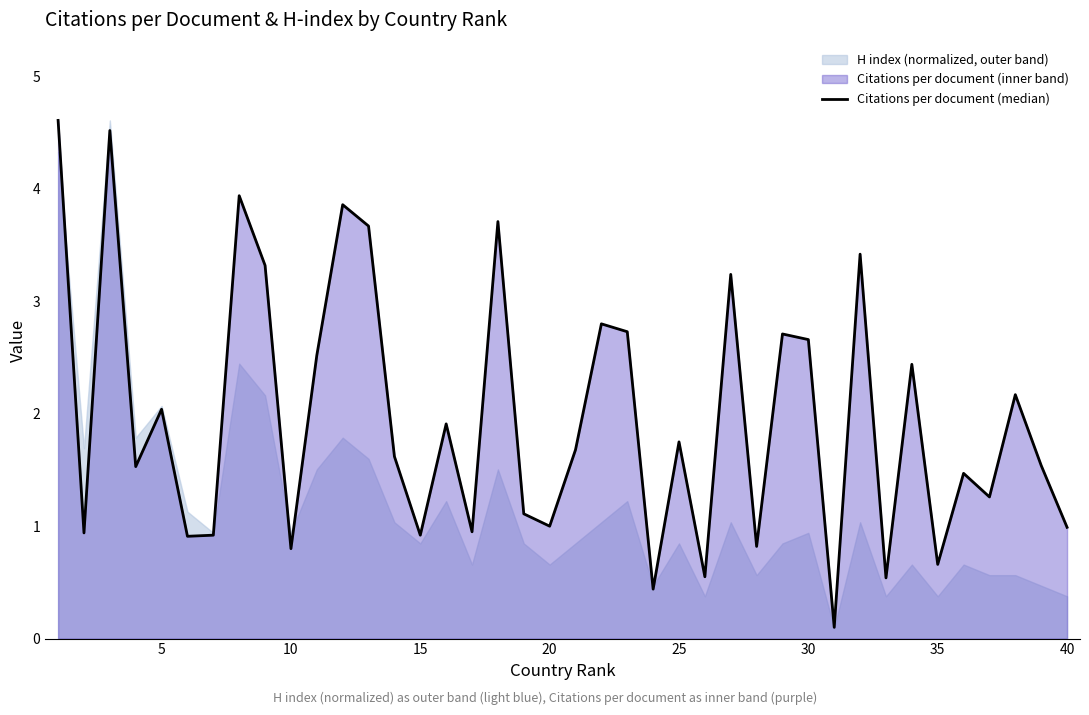

How many points are lower than both their immediate neighbors (excluding endpoints)?

14